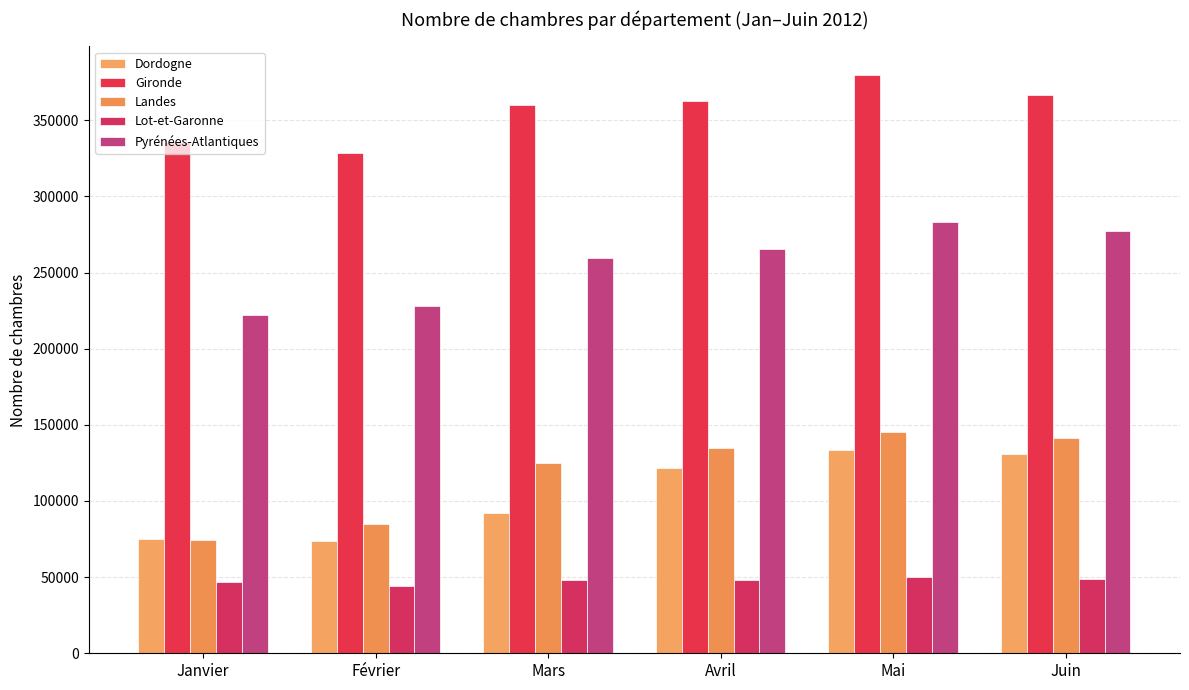

What is the maximum value shown in the chart?

379444